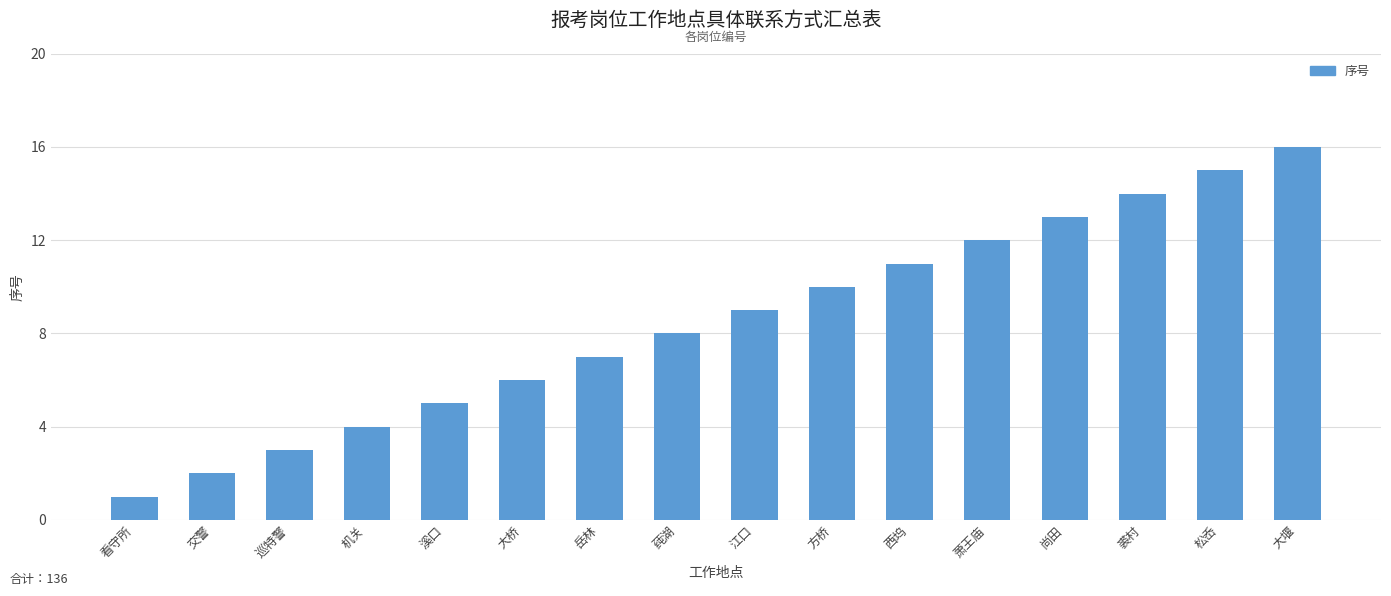

True or false: the data shows 6 at 江口.

False